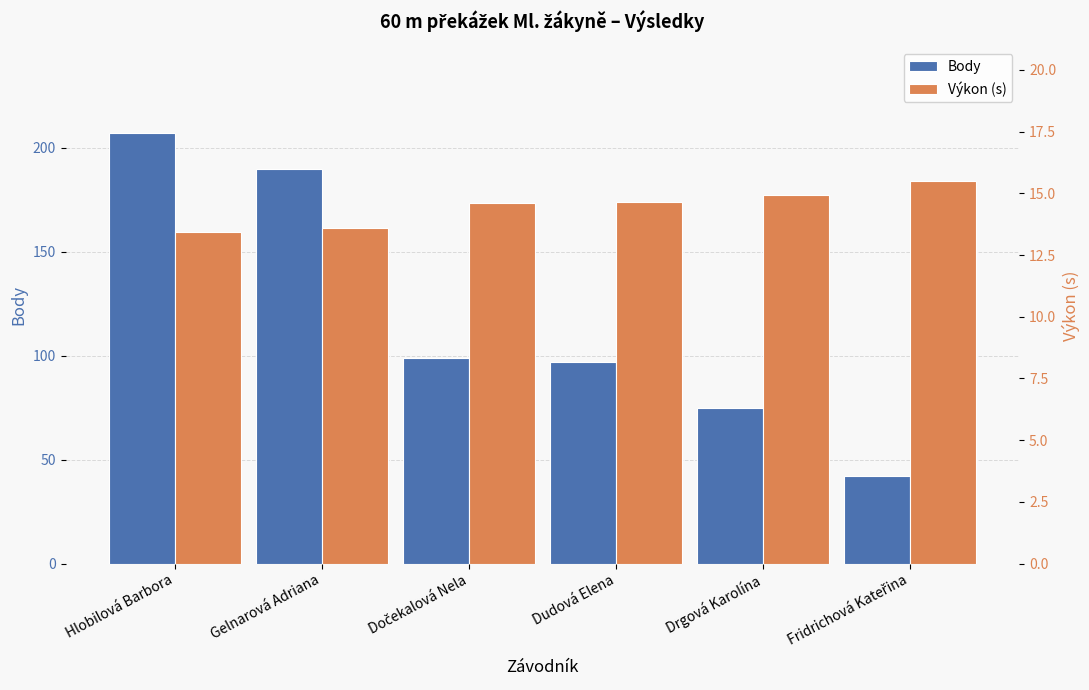

Read the Výkon (s) value at Dočekalová Nela.

14.6